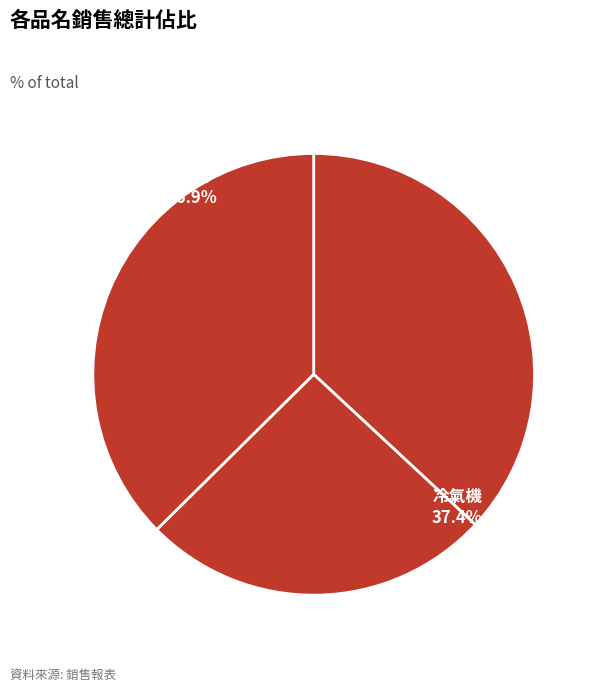

Rank the categories by value from highest to lowest.

冷氣機, 電視, 電冰箱